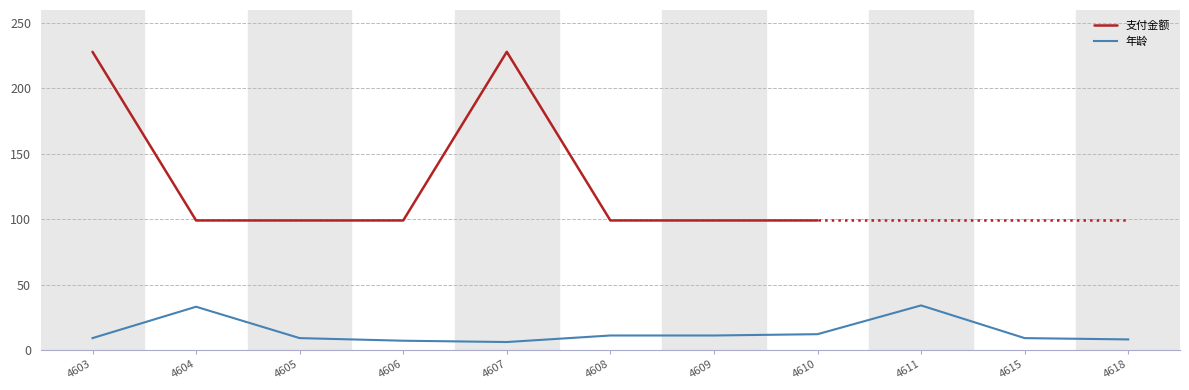

List the labels in order of value, smallest first.

4607, 4606, 4618, 4603, 4605, 4615, 4608, 4609, 4610, 4604, 4611